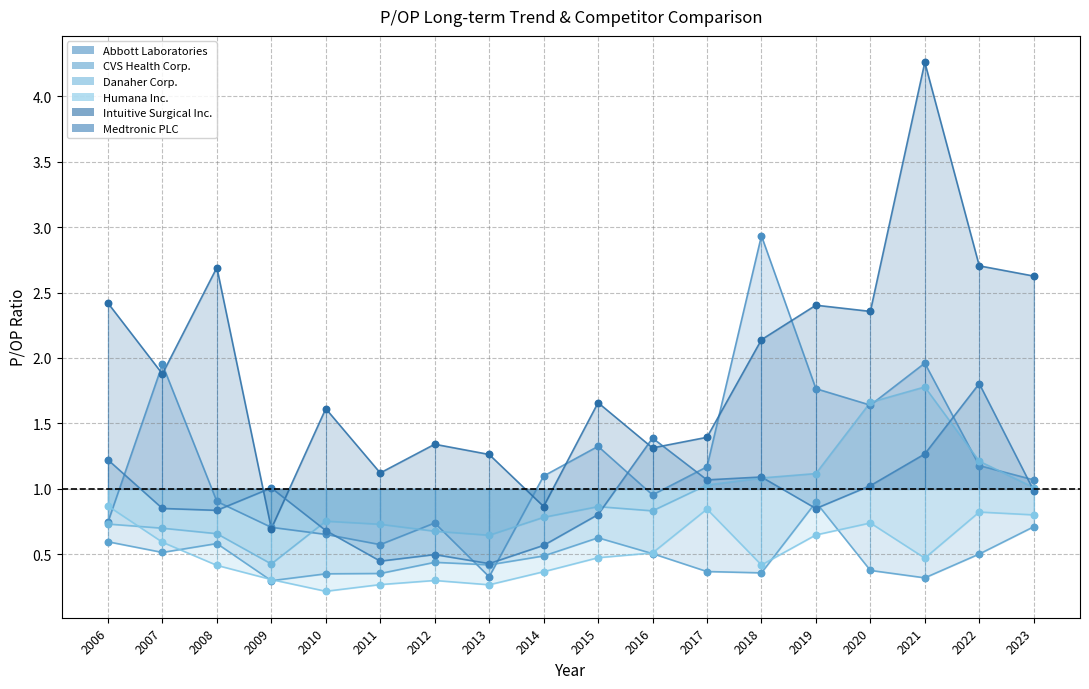

Which series has the largest total across all categories?

Intuitive Surgical Inc.